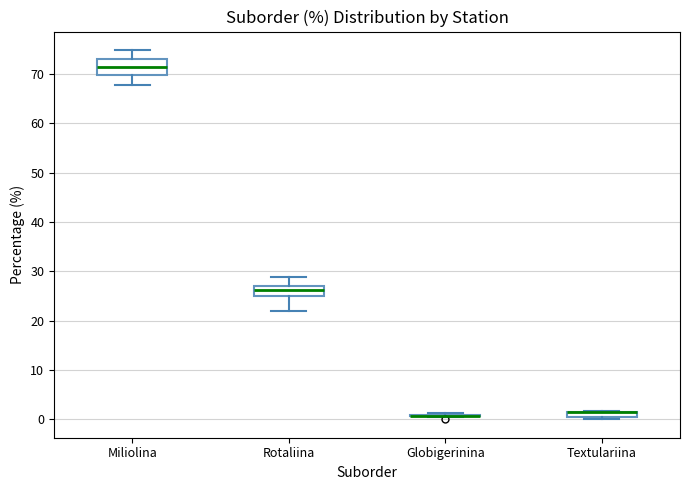

Comparing the boxes themselves (not the whiskers), which one is the tallest?

Miliolina